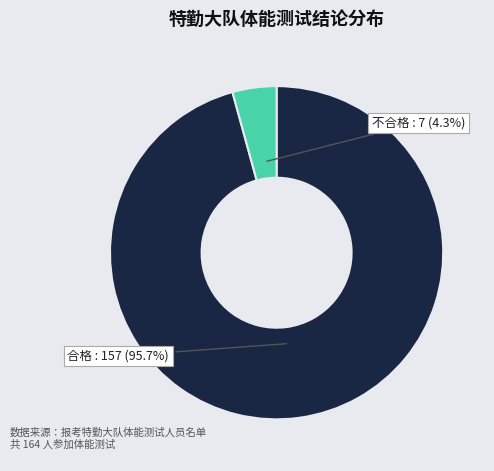

Is there a majority slice in this chart?

Yes